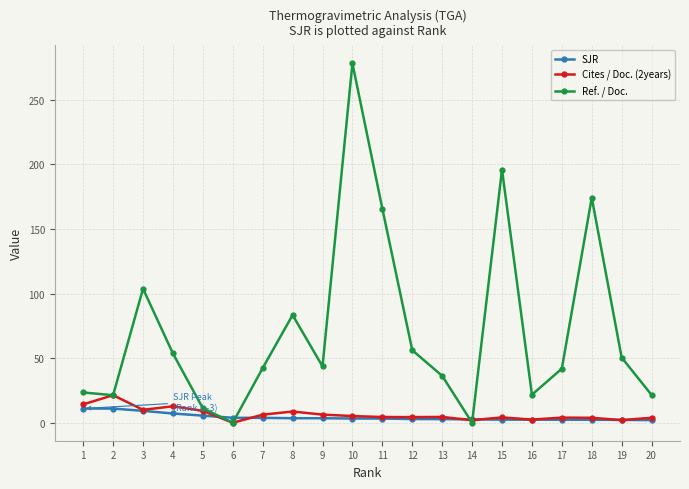

What is the approximate value of SJR at 9?

3.5